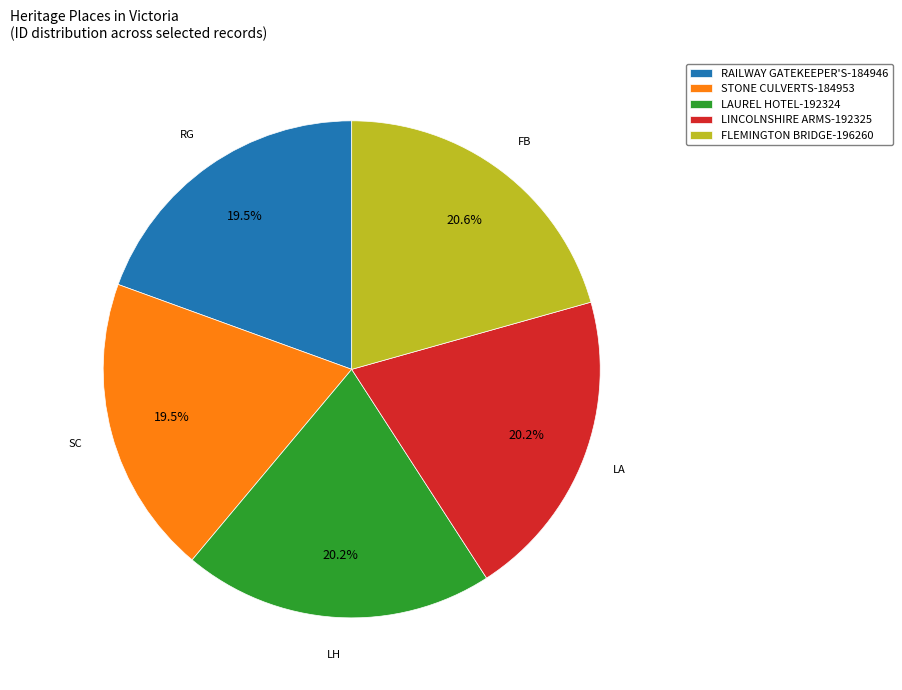

Combined, do RAILWAY GATEKEEPER'S-184946 and FLEMINGTON BRIDGE-196260 account for over 50%?

No